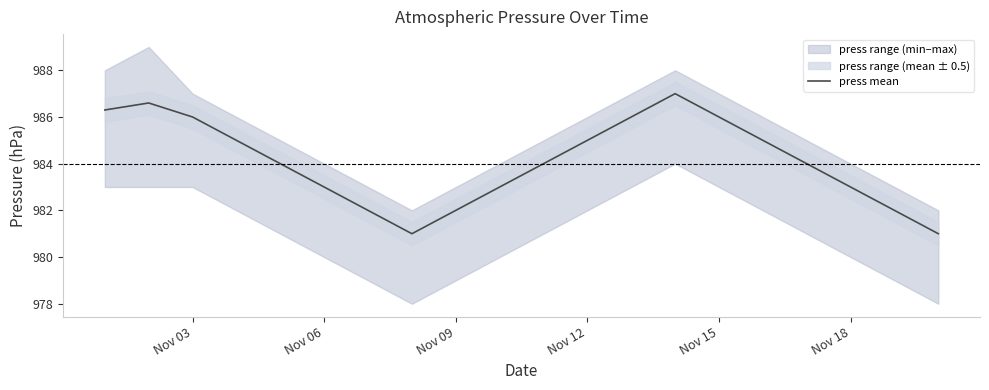

What is the average value?

984.1